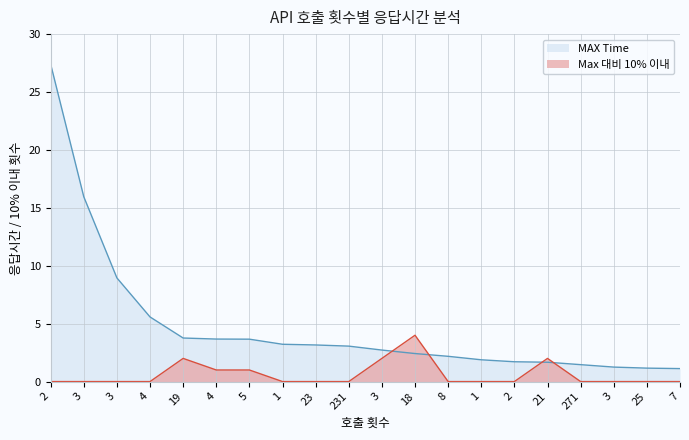

Where is MAX Time nearest to the value 14?

3